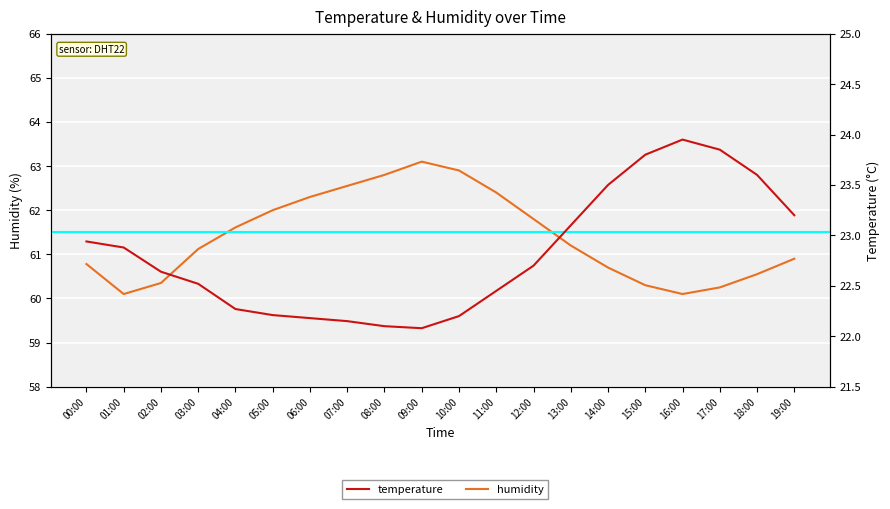

Between 08:00 and 15:00, which series saw the biggest shift?

humidity